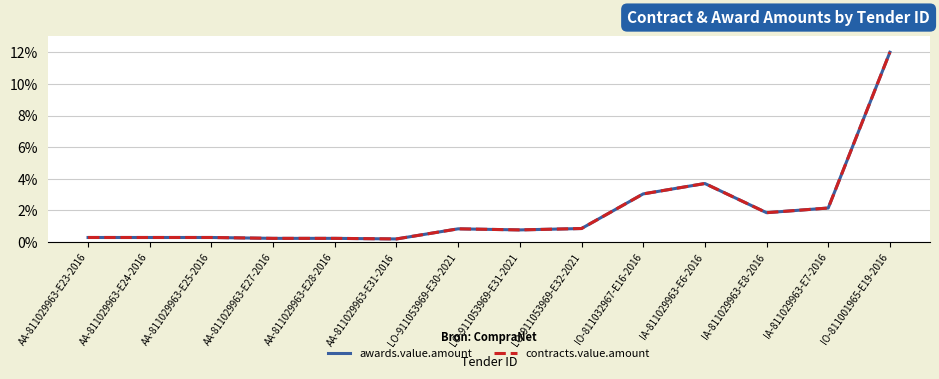

True or false: contracts.value.amount and awards.value.amount cross at least once.

False